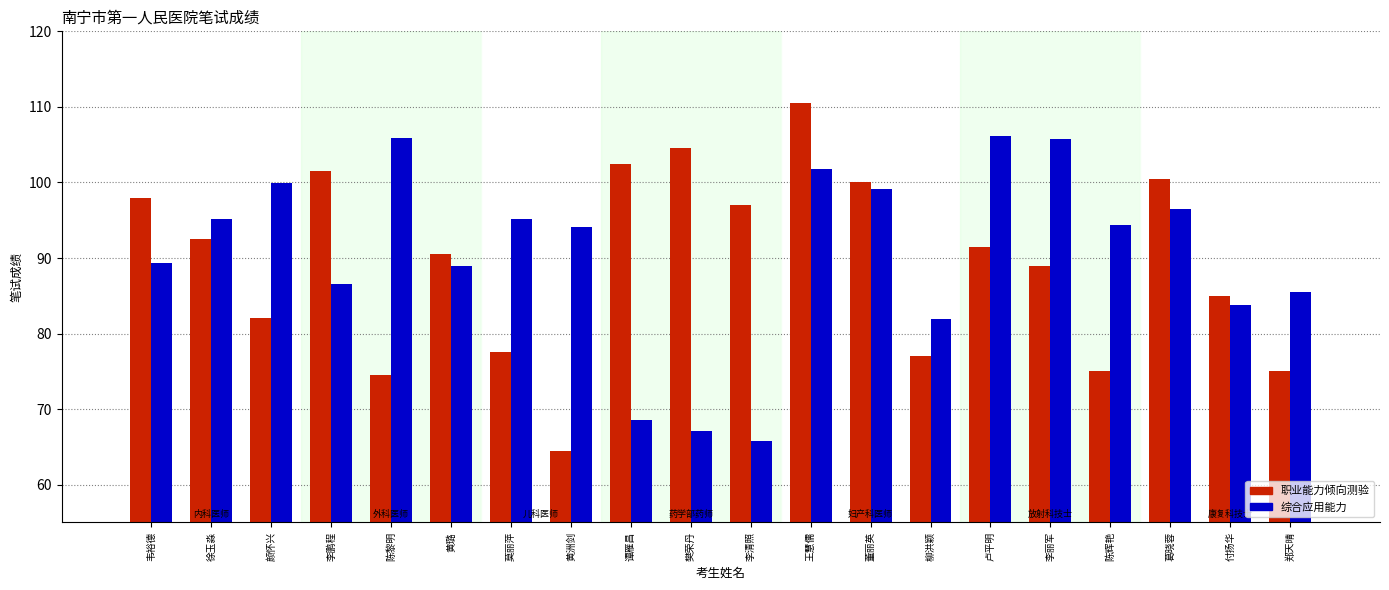

What is the difference between the highest and lowest values at 柳洪颖?

4.9